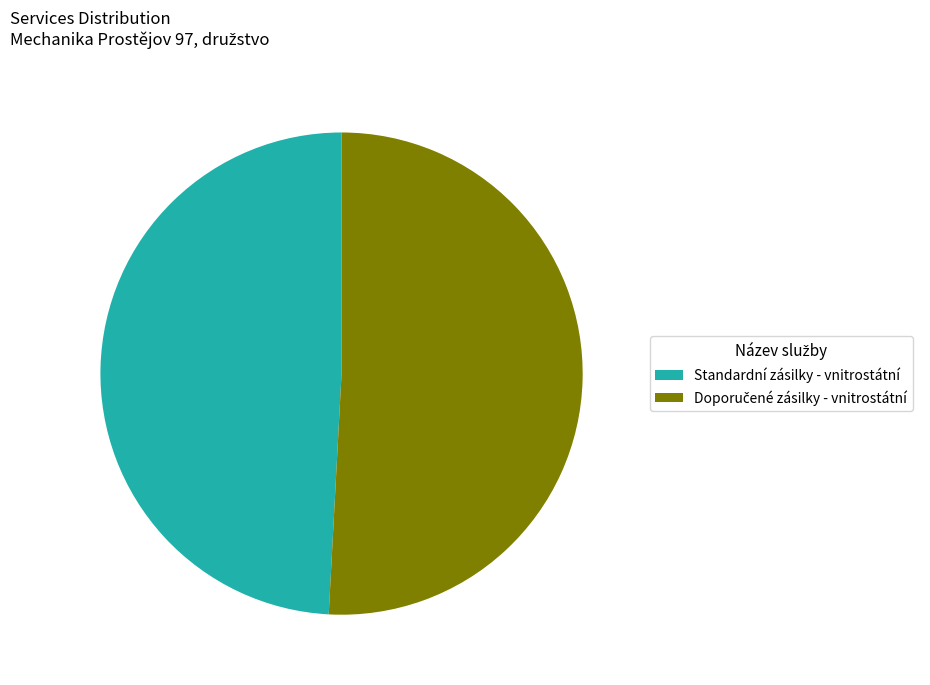

Is there any slice that represents more than half of the pie?

Yes